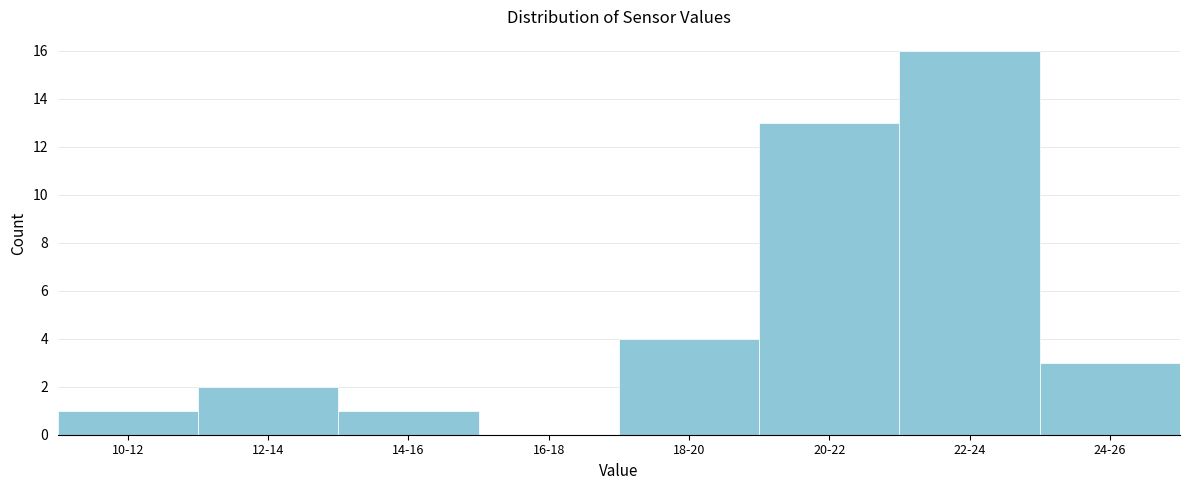

Reading left to right, extract all data points from this chart.

10-12=1	12-14=2	14-16=1	16-18=0	18-20=4	20-22=13	22-24=16	24-26=3